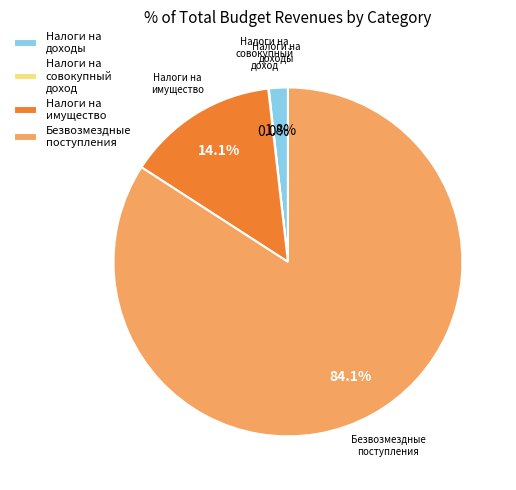

Is there a majority slice in this chart?

Yes